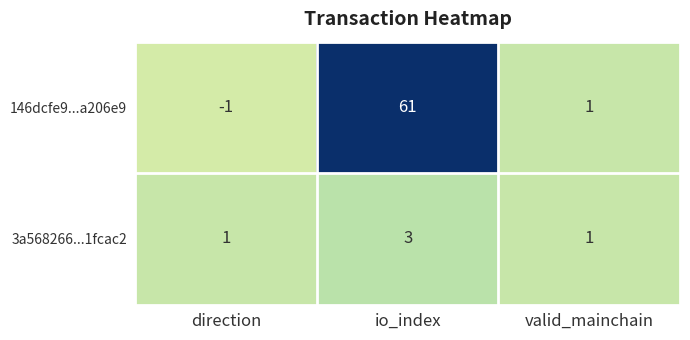

Reading left to right, what are all the values shown in this chart?

146dcfe9...a206e9: direction=-1	io_index=61	valid_mainchain=1
3a568266...1fcac2: direction=1	io_index=3	valid_mainchain=1